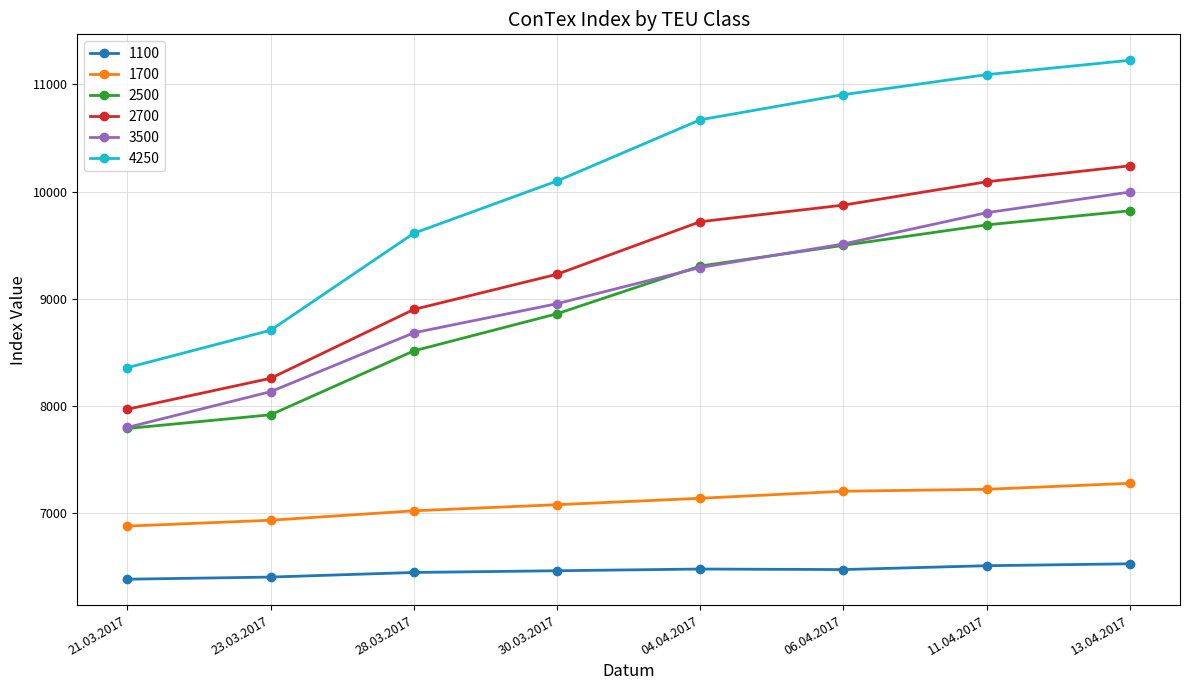

What is the label of the 3rd point from the left?

28.03.2017